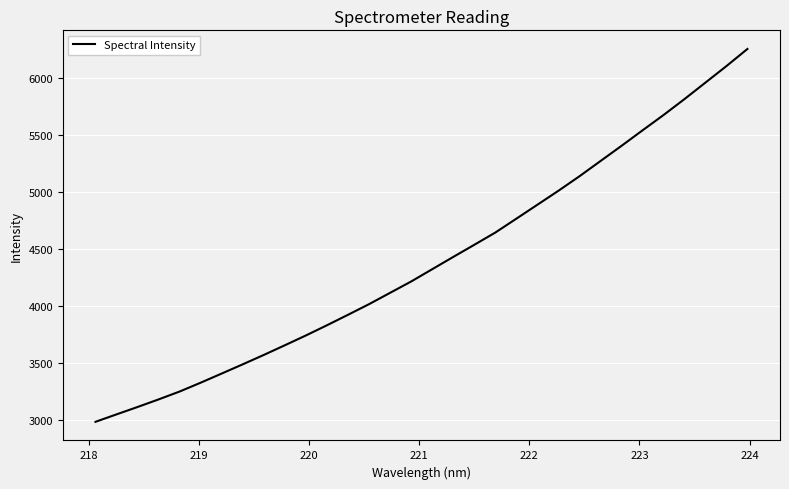

What is the greatest value displayed?

6259.1